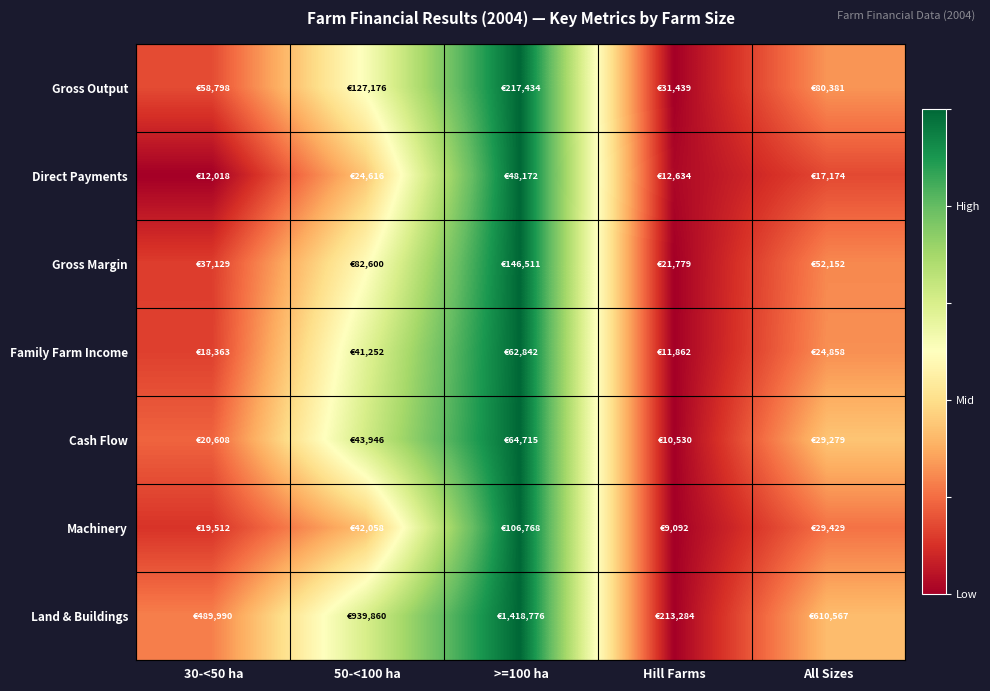

Which category has the highest value across all series?

>=100 ha